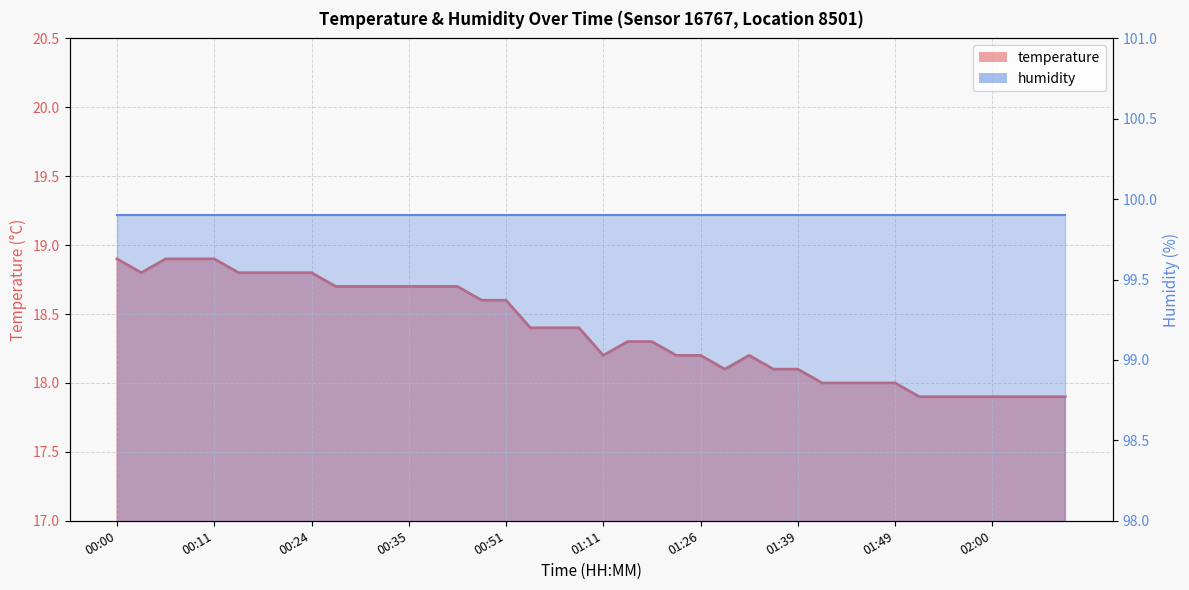

What is the label of the 5th point from the right?

01:57